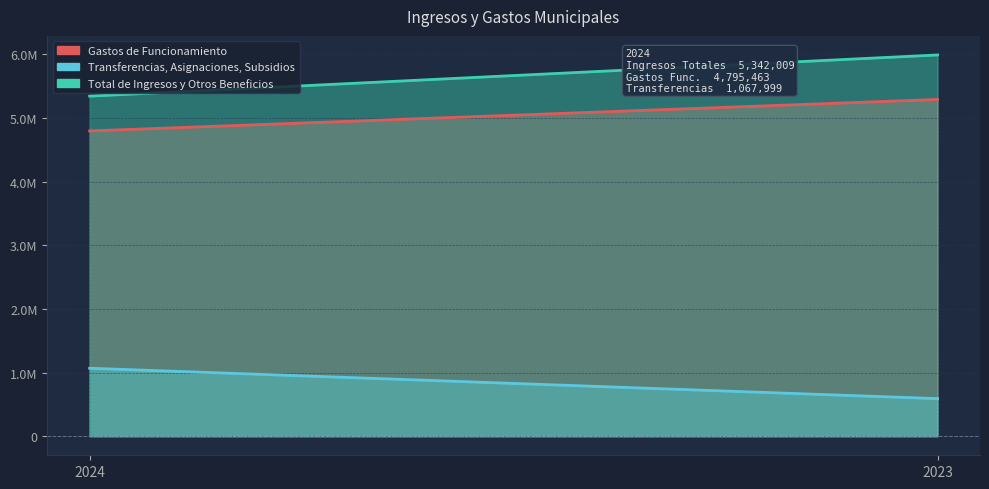

Between 2024 and 2023, which is larger?

2023